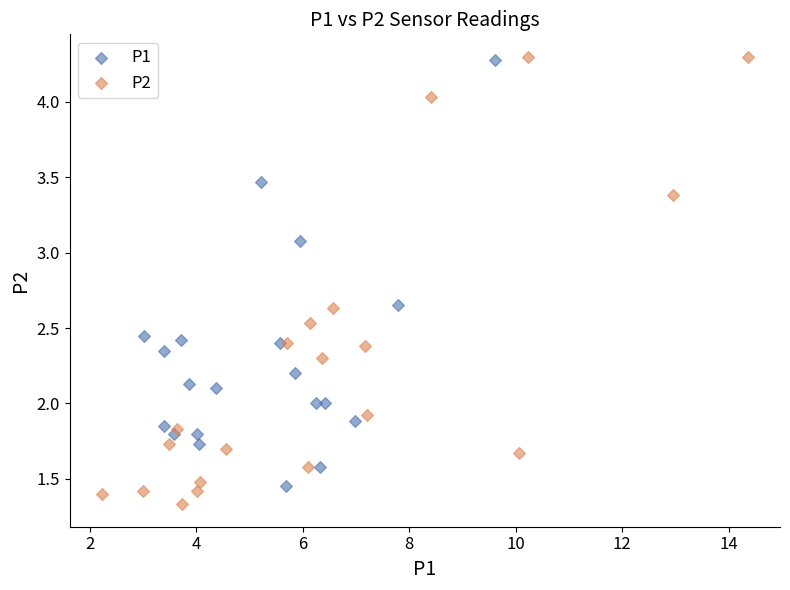

Which series has the largest Y range (max minus min)?

P2